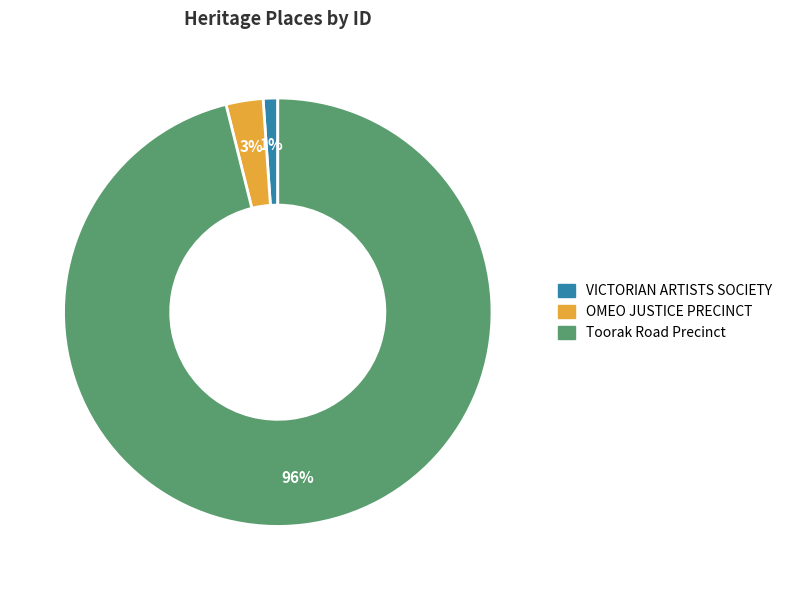

How many segments does this pie chart have?

3